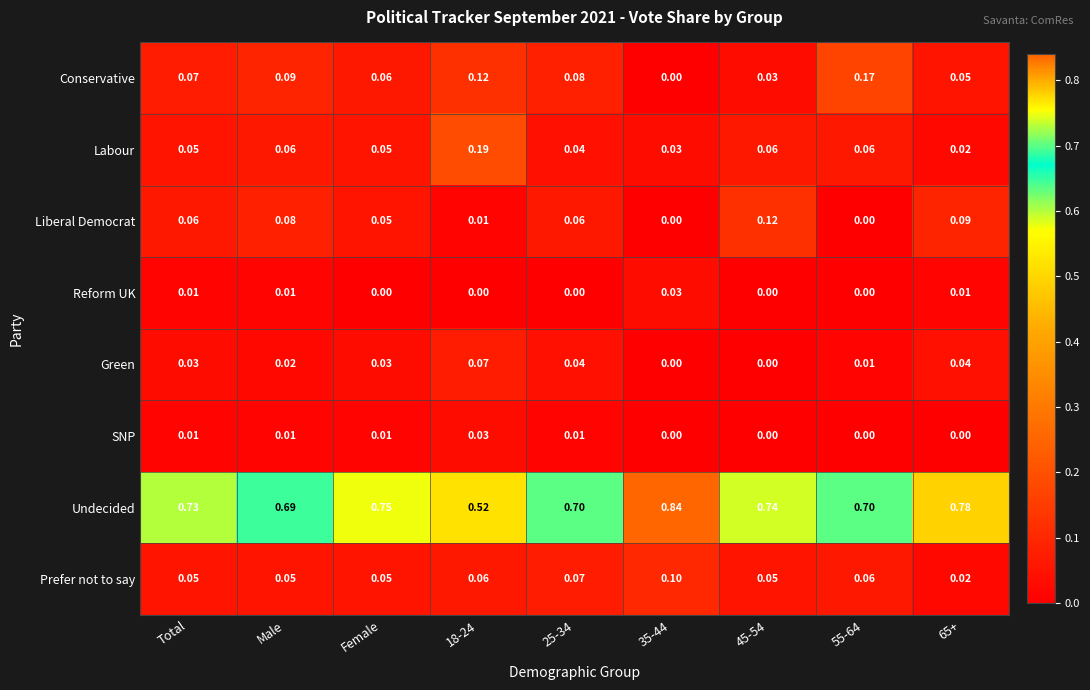

Which series has the largest total across all categories?

Undecided